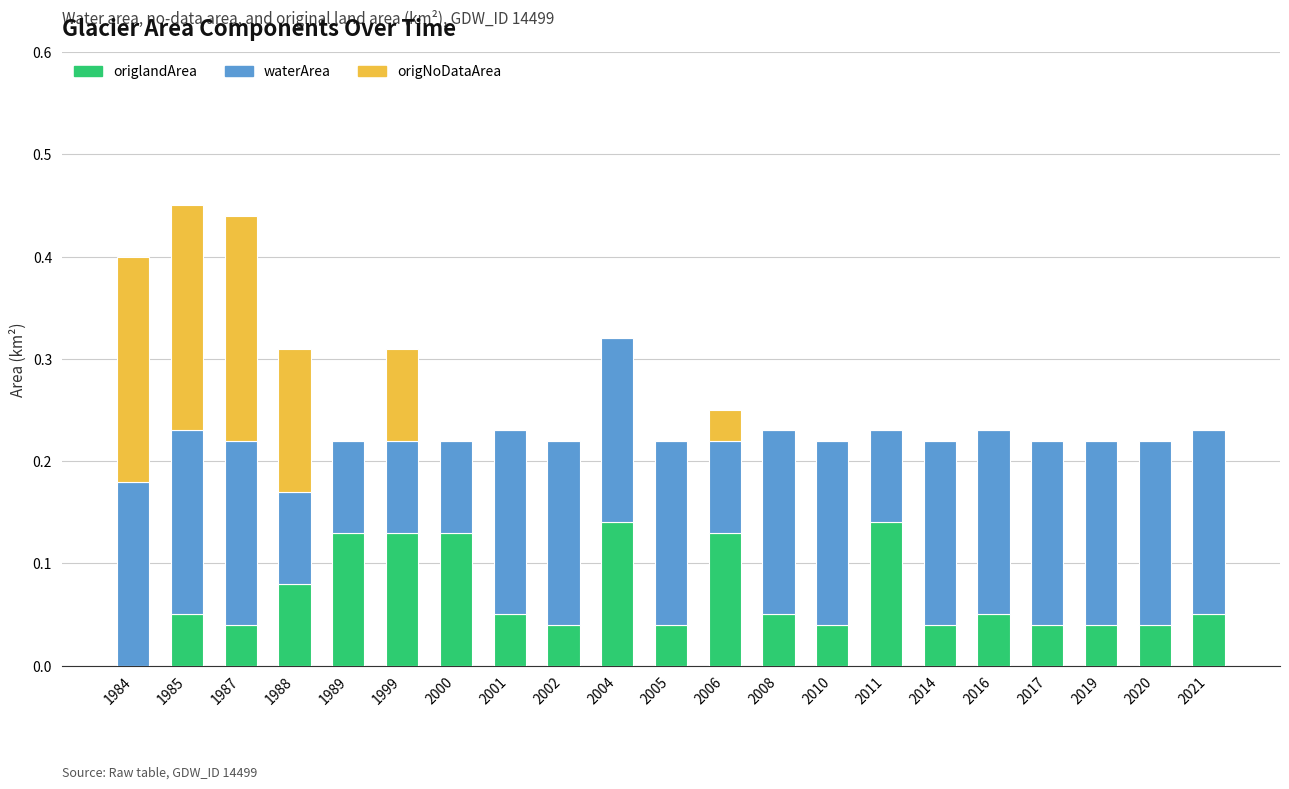

What is the total value across all series at 1985?

0.5